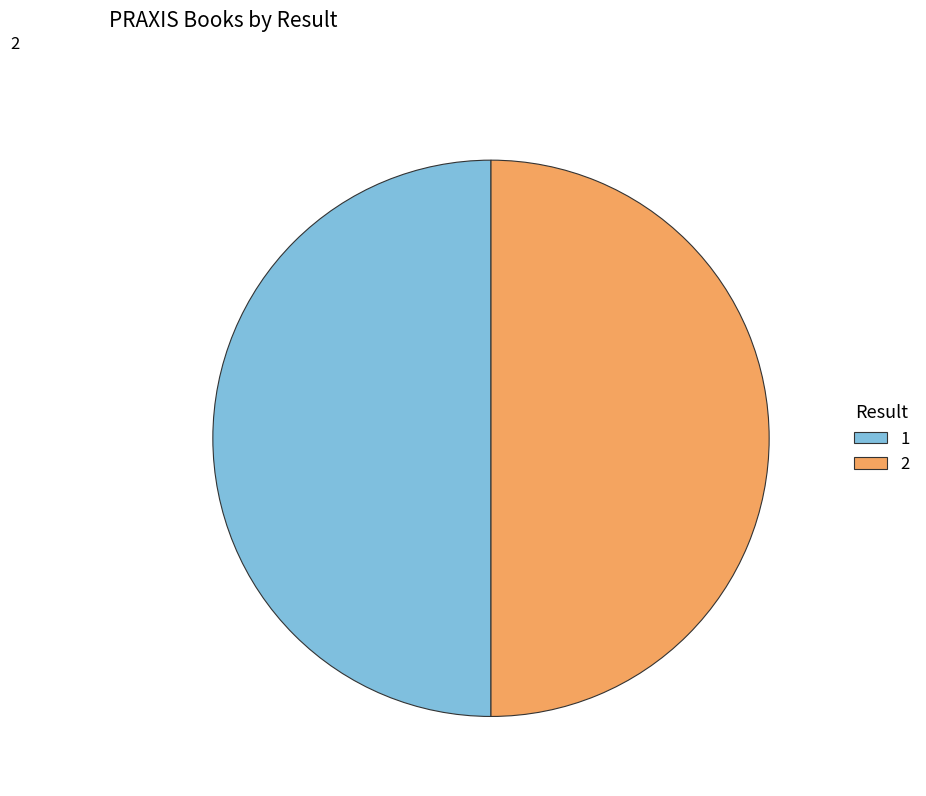

Combined, do 2 and 1 account for over 50%?

Yes